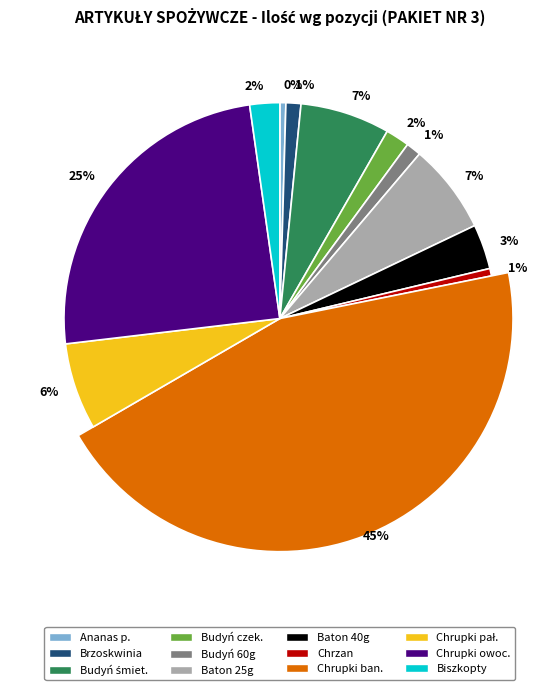

Which slice is the largest?

Chrupki kukurydziane bananowe 15 g